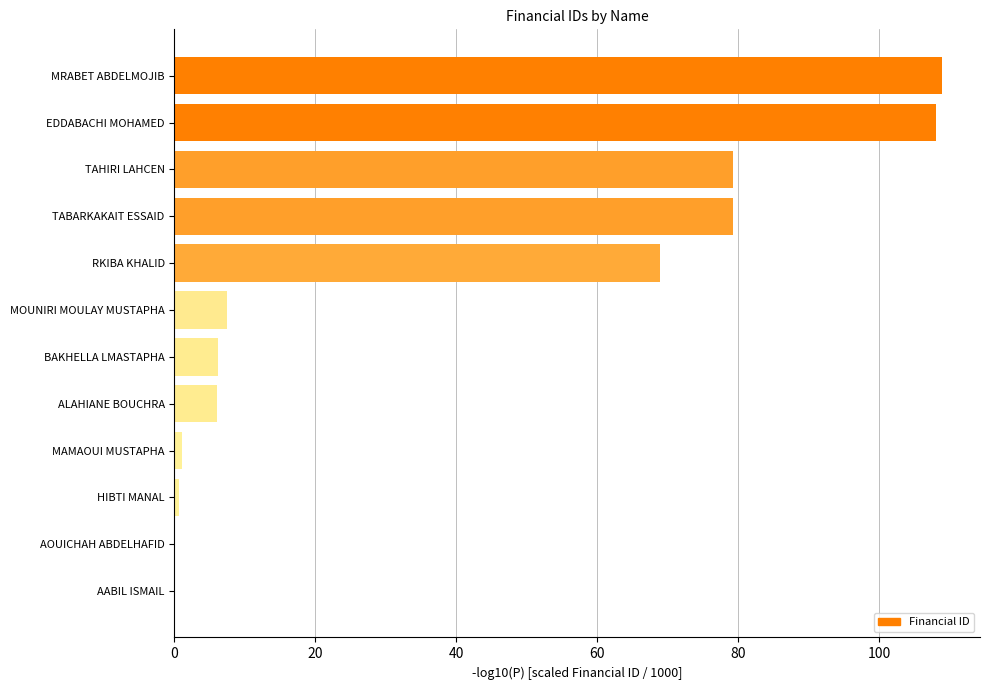

What is the sum of all values?

465.7